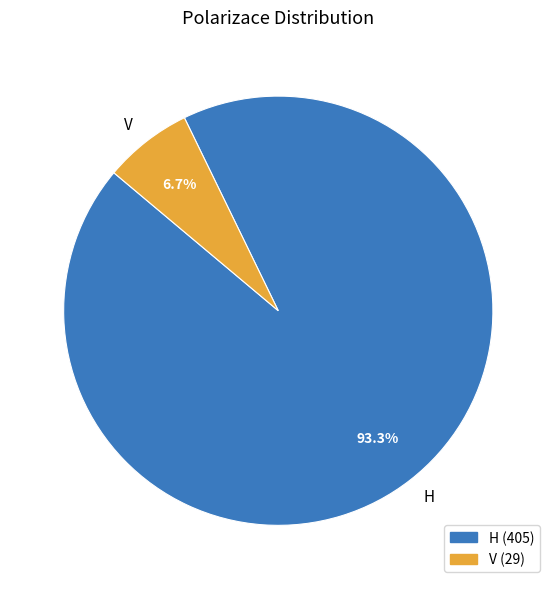

Combined, what portion of the pie is V and H?

100.0%